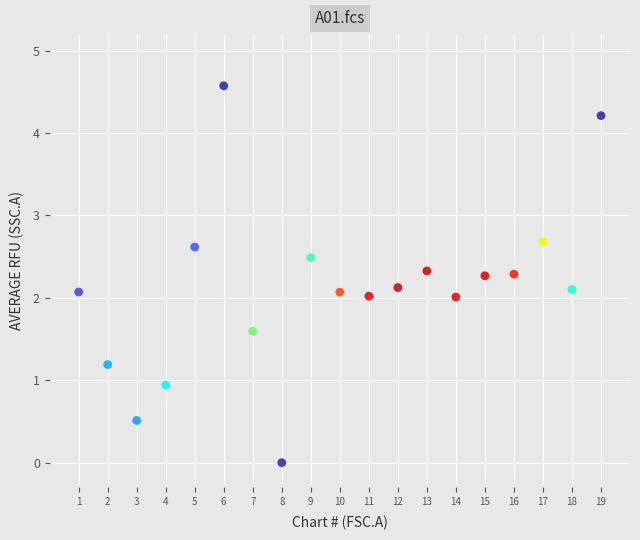

What is the range of Y values (max minus min)?

4.6